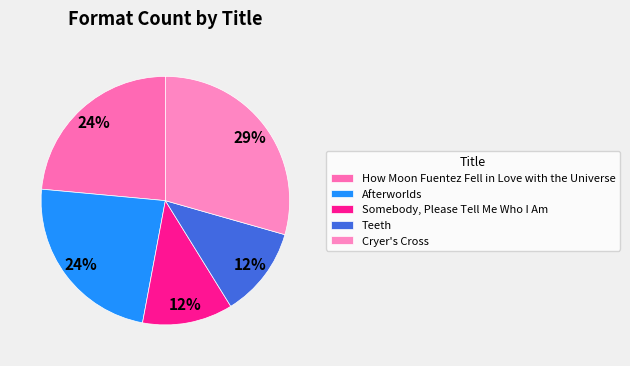

Is it true that Afterworlds is 10% of the pie?

False